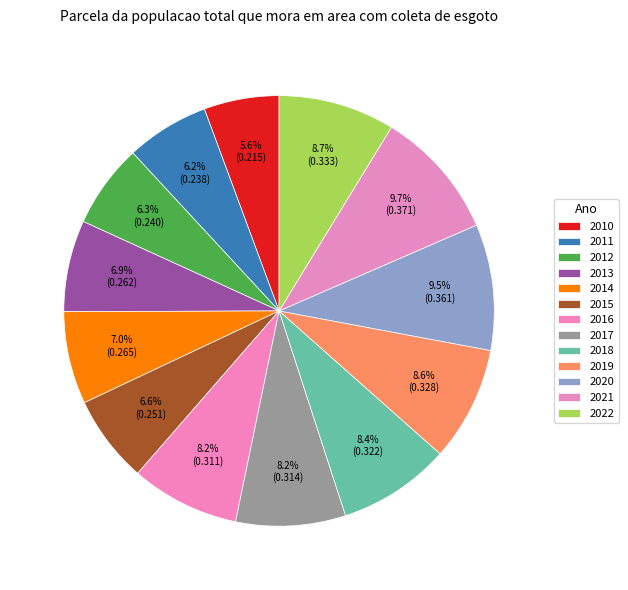

Is it true that 2013 is 7% of the pie?

True